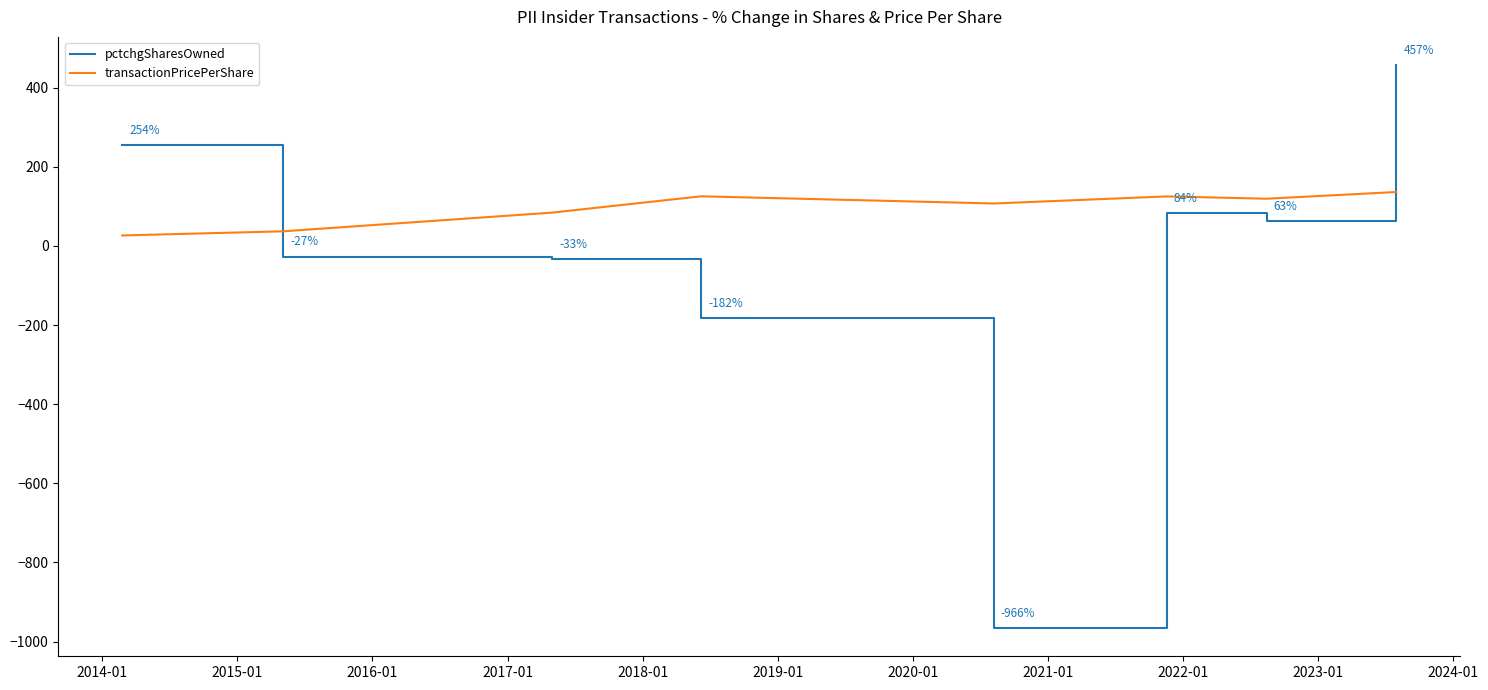

Is this an area chart (filled region under the line)?

No